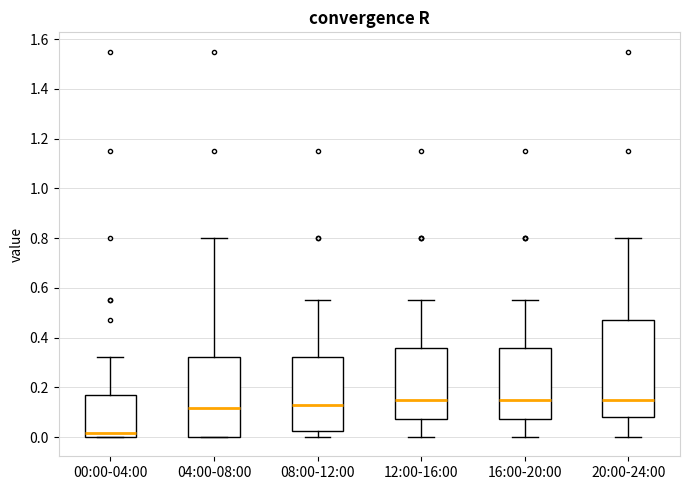

Reading left to right, transcribe this box plot: for each box, give where its median line is, the range the box spans, and where its two whiskers end, as read against the y-axis. The values are not printed on the chart, so give them approximately, as read against the axis.

00:00-04:00: median 0.02, box 0.00 to 0.16, whiskers 0.00 to 0.32
04:00-08:00: median 0.12, box 0.00 to 0.32, whiskers 0.00 to 0.80
08:00-12:00: median 0.14, box 0.02 to 0.32, whiskers 0.00 to 0.56
12:00-16:00: median 0.16, box 0.08 to 0.36, whiskers 0.00 to 0.56
16:00-20:00: median 0.16, box 0.08 to 0.36, whiskers 0.00 to 0.56
20:00-24:00: median 0.16, box 0.08 to 0.48, whiskers 0.00 to 0.80